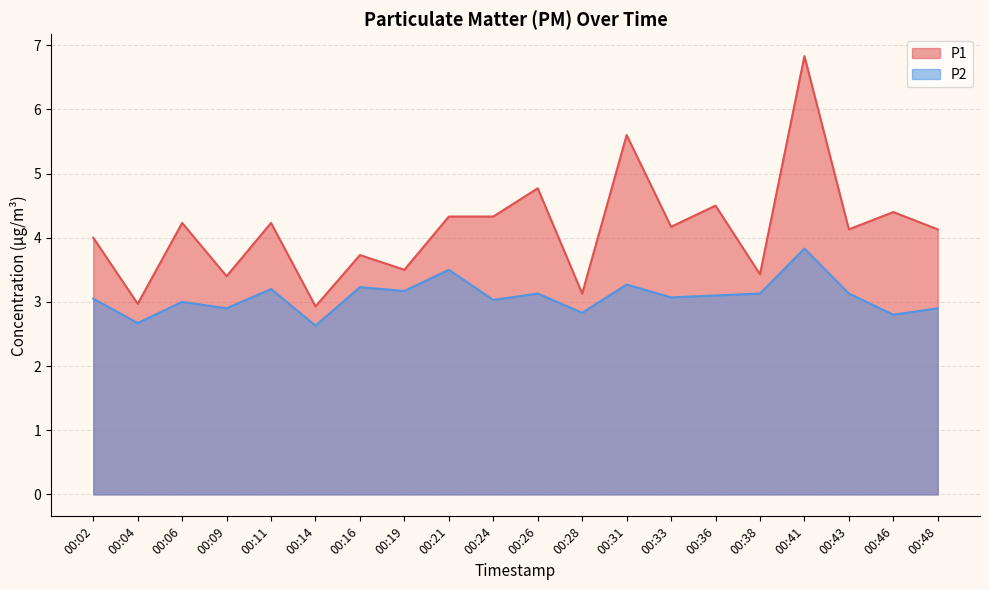

How many series are shown in this chart?

2